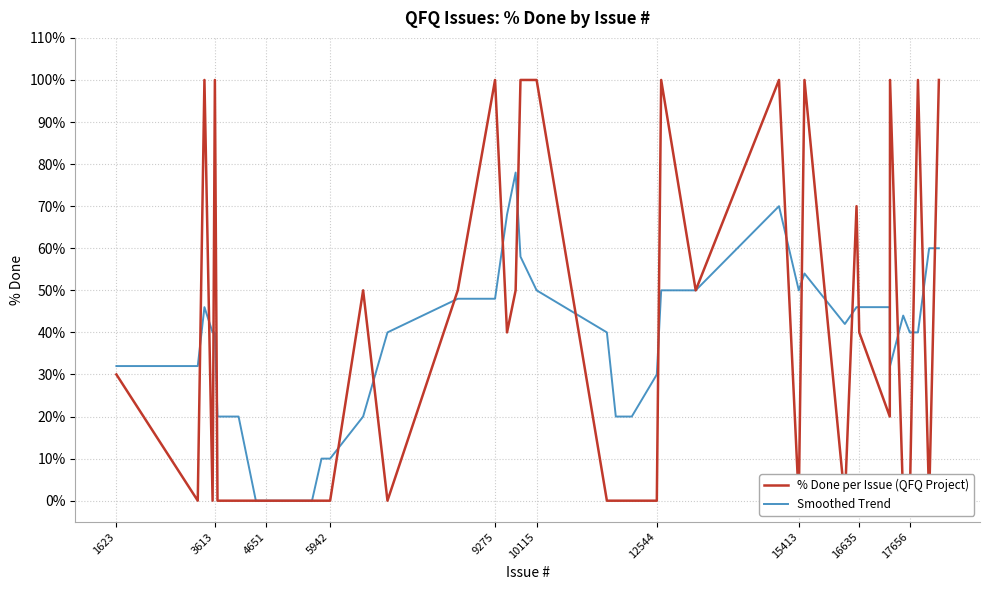

Does the chart display data point markers on the line(s)?

No